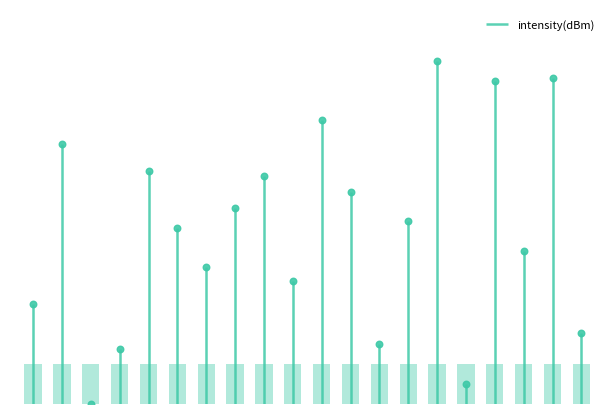

What is the change in value from 22 to 24?

-5.8